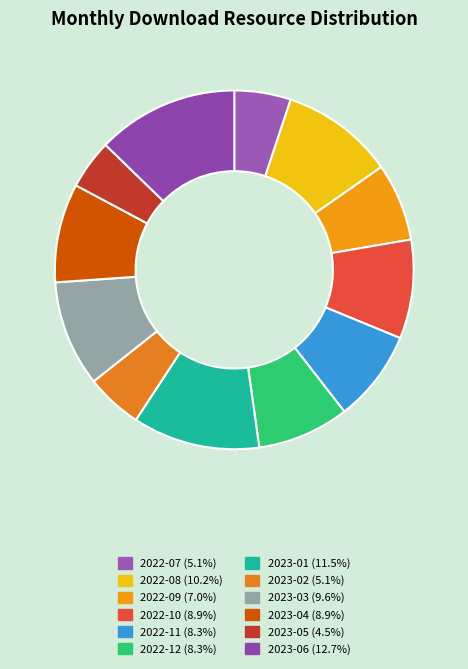

How many segments does this pie chart have?

12